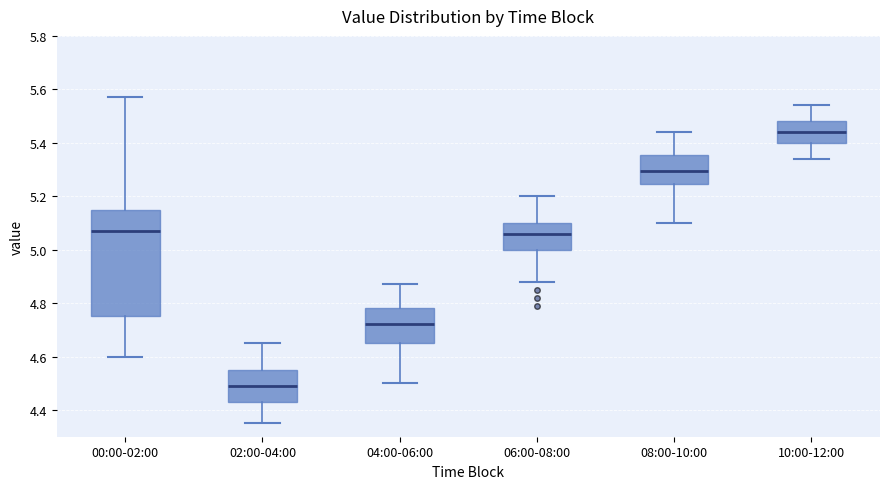

Reading left to right, transcribe this box plot: for each box, give where its median line is, the range the box spans, and where its two whiskers end, as read against the y-axis. The values are not printed on the chart, so give them approximately, as read against the axis.

00:00-02:00: median 5.08, box 4.76 to 5.16, whiskers 4.60 to 5.58
02:00-04:00: median 4.50, box 4.44 to 4.56, whiskers 4.36 to 4.66
04:00-06:00: median 4.72, box 4.66 to 4.78, whiskers 4.50 to 4.88
06:00-08:00: median 5.06, box 5.00 to 5.10, whiskers 4.88 to 5.20
08:00-10:00: median 5.30, box 5.24 to 5.36, whiskers 5.10 to 5.44
10:00-12:00: median 5.44, box 5.40 to 5.48, whiskers 5.34 to 5.54